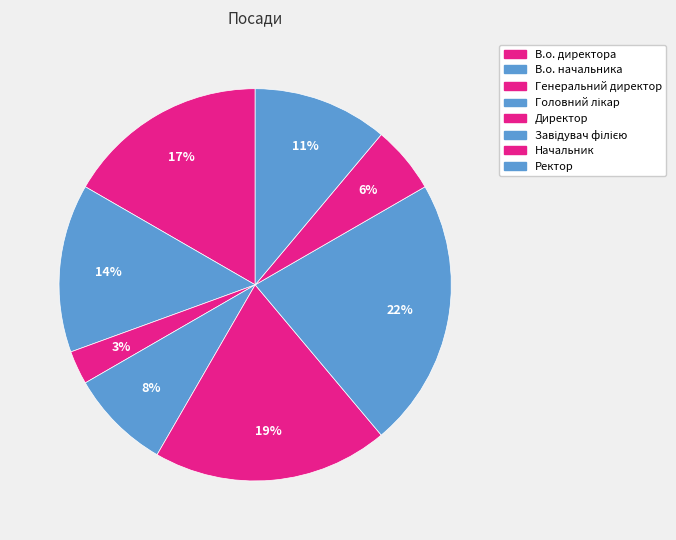

How many segments does this pie chart have?

8